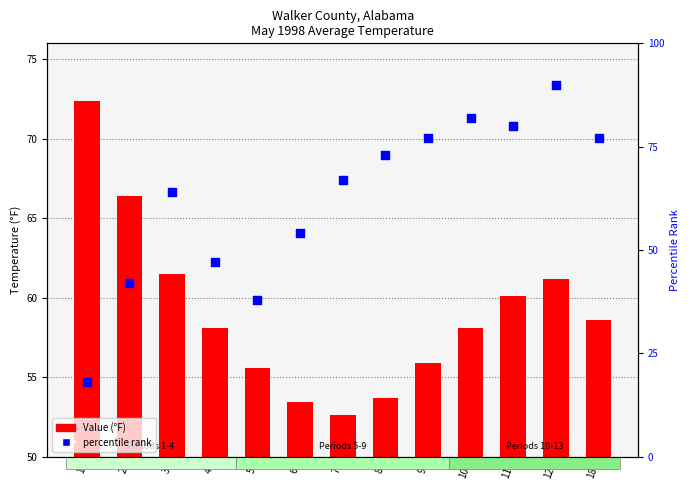

Is the value of Value (°F) at 4 greater than the value of percentile rank at 8?

No